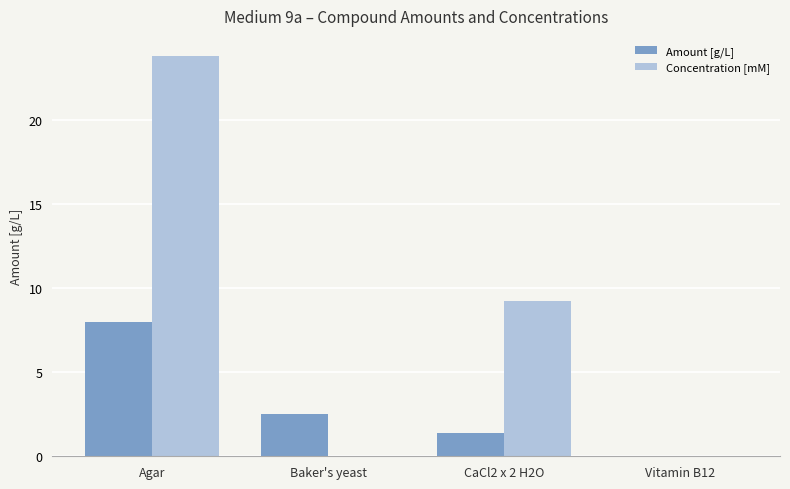

At which label is Concentration [mM] closest to 11?

CaCl2 x 2 H2O